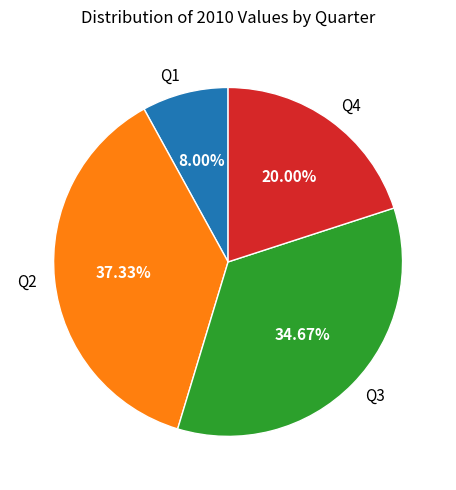

To the nearest percent, what is the combined percentage of Q4 and Q1?

28%